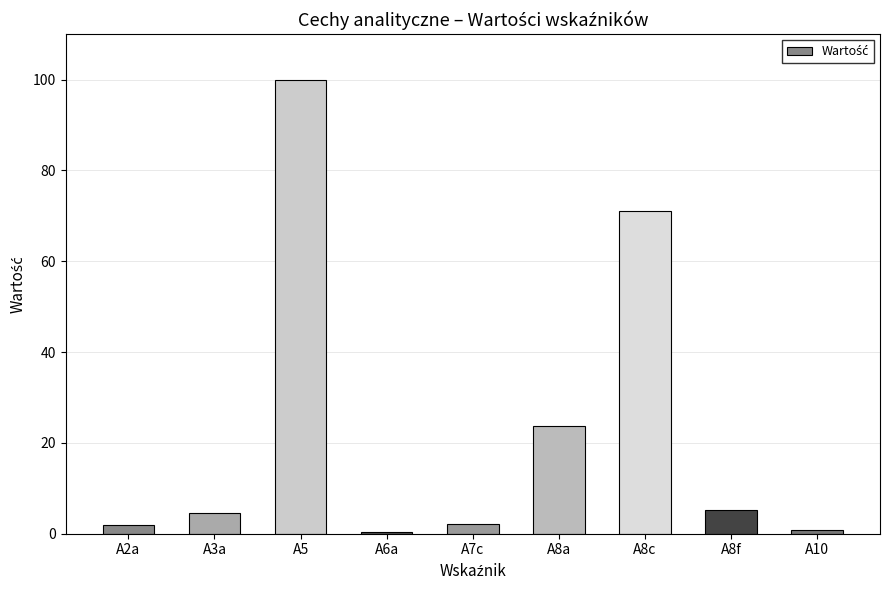

What is the difference between the second highest and minimum values?

70.7